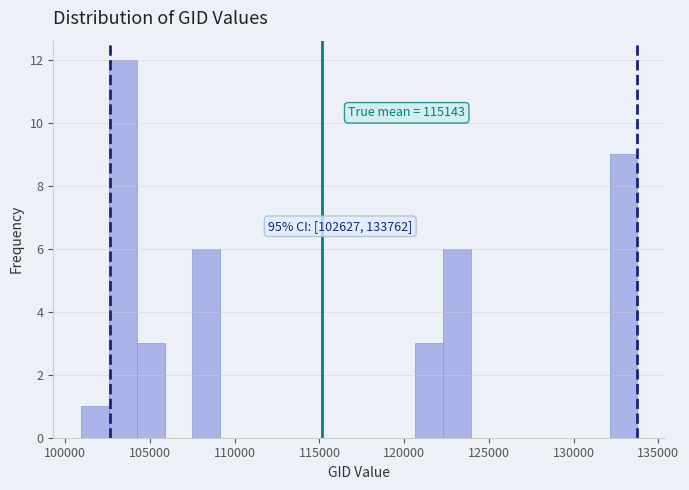

Around what value on the x-axis is the tallest bar? Give the approximate position of its centre, as read against the axis.

103500